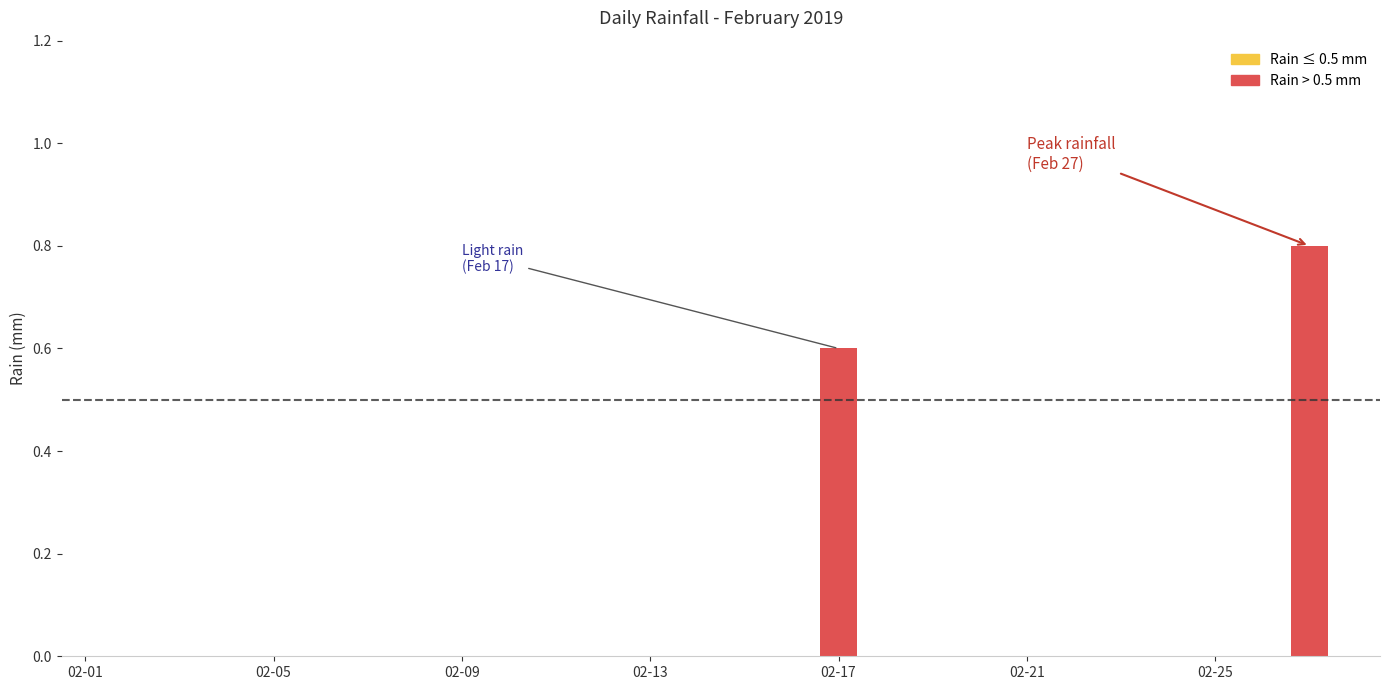

What is the maximum value shown in the chart?

0.8